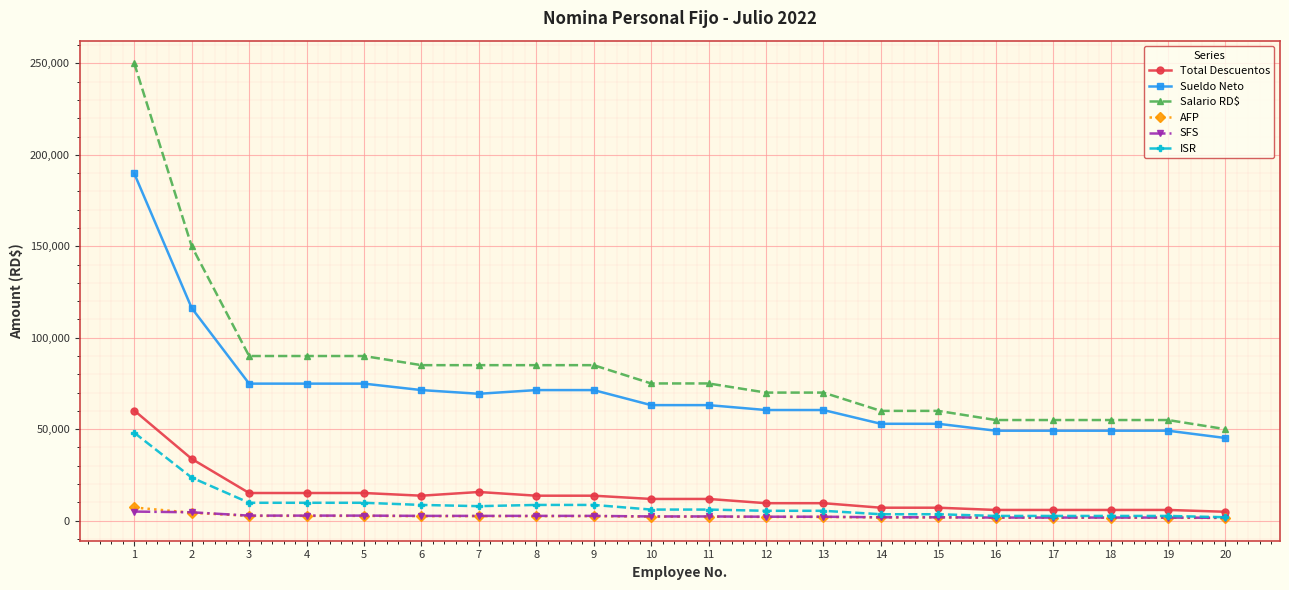

Which series has the largest range (max minus min)?

Salario RD$